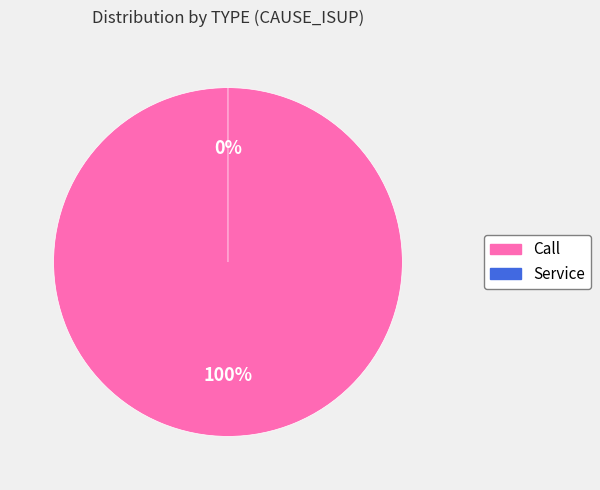

How many slices are in this pie chart?

2